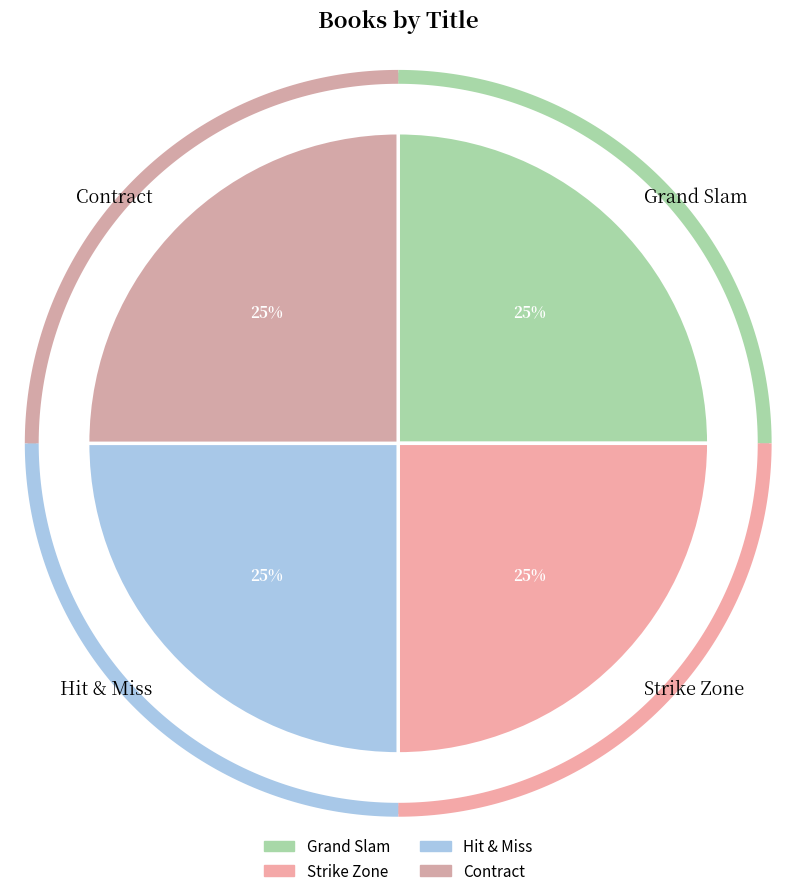

Does Hit & Miss represent more than half of the total?

No